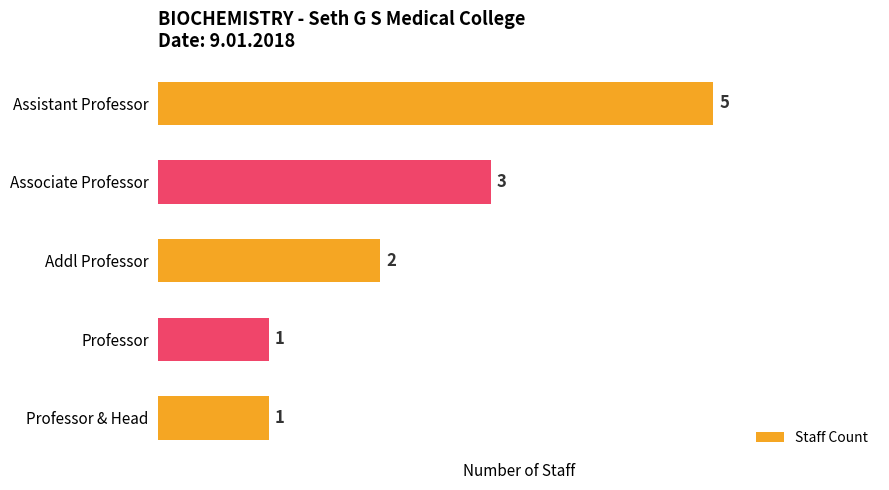

What is the ratio of the value at Addl Professor to the value at Associate Professor?

0.7